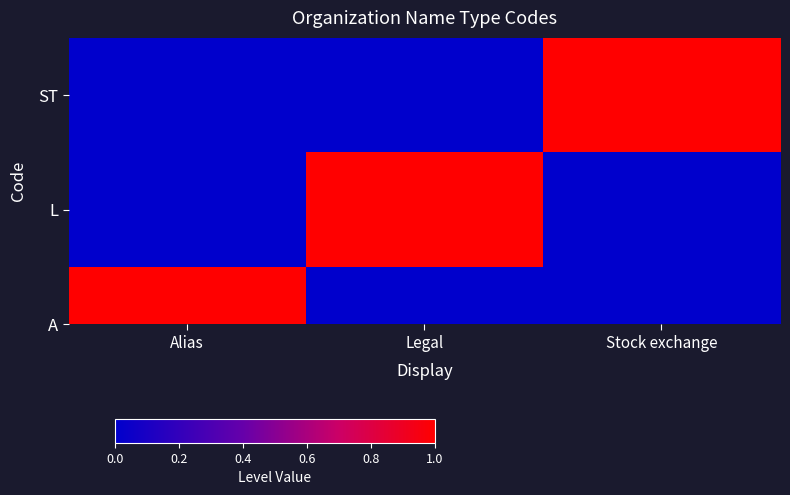

How many categories are shown in the chart?

3